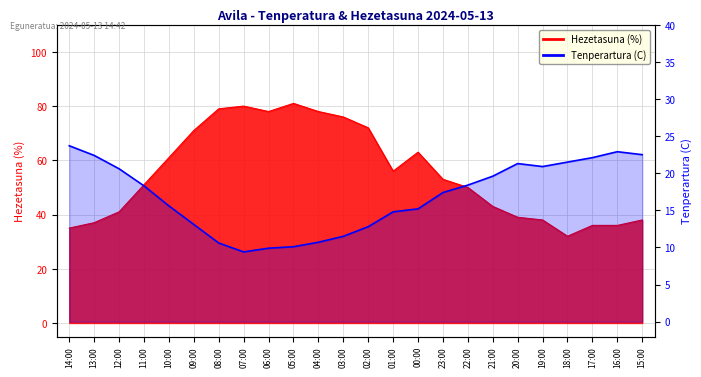

Which category has the highest value across all series?

05:00